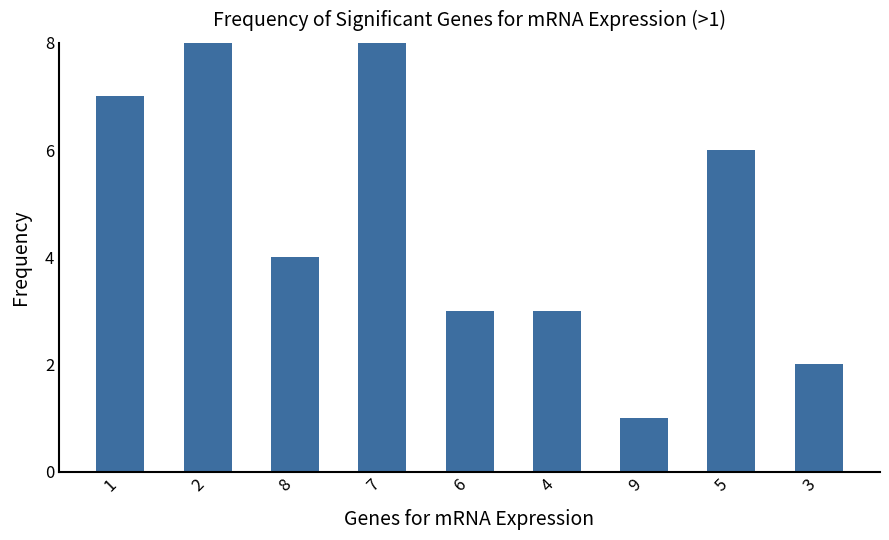

List the labels in order of value, largest first.

7, 2, 1, 5, 8, 6, 4, 3, 9